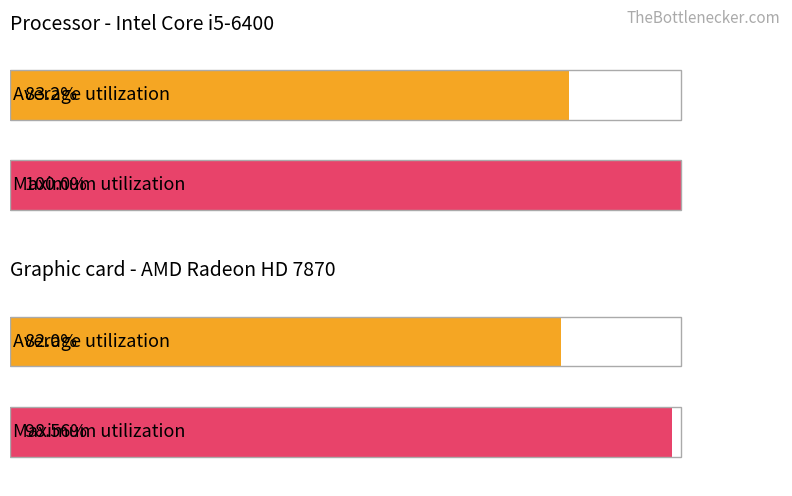

Does the chart contain any negative values?

No